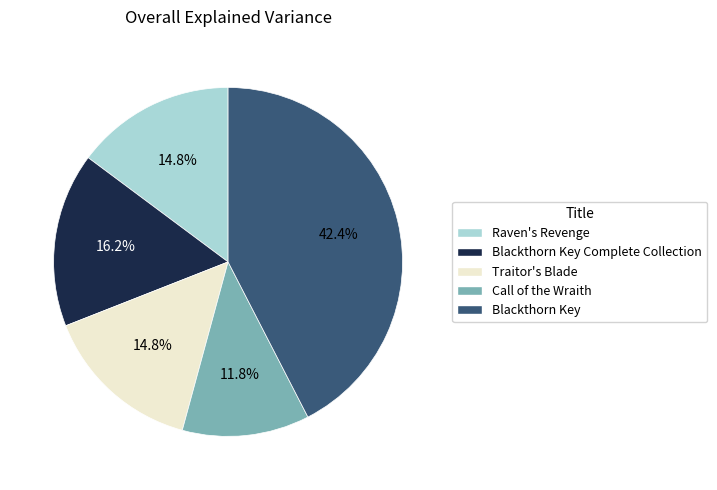

Is there a majority slice in this chart?

No